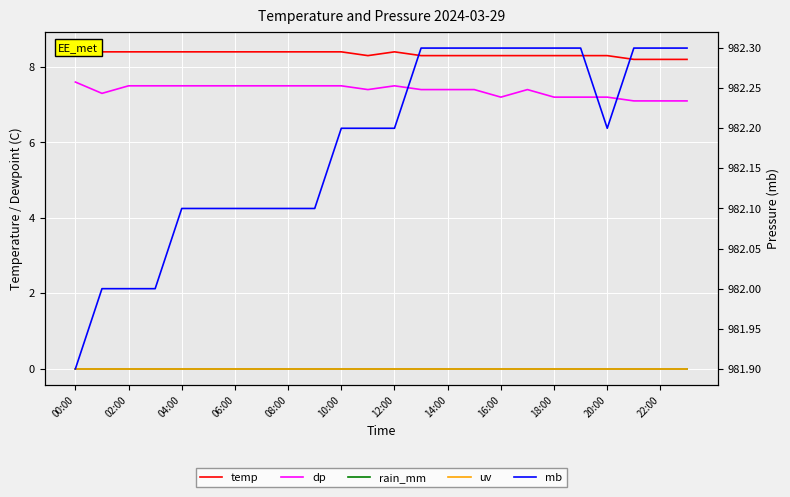

What is the approximate value of temp at 13?

8.3